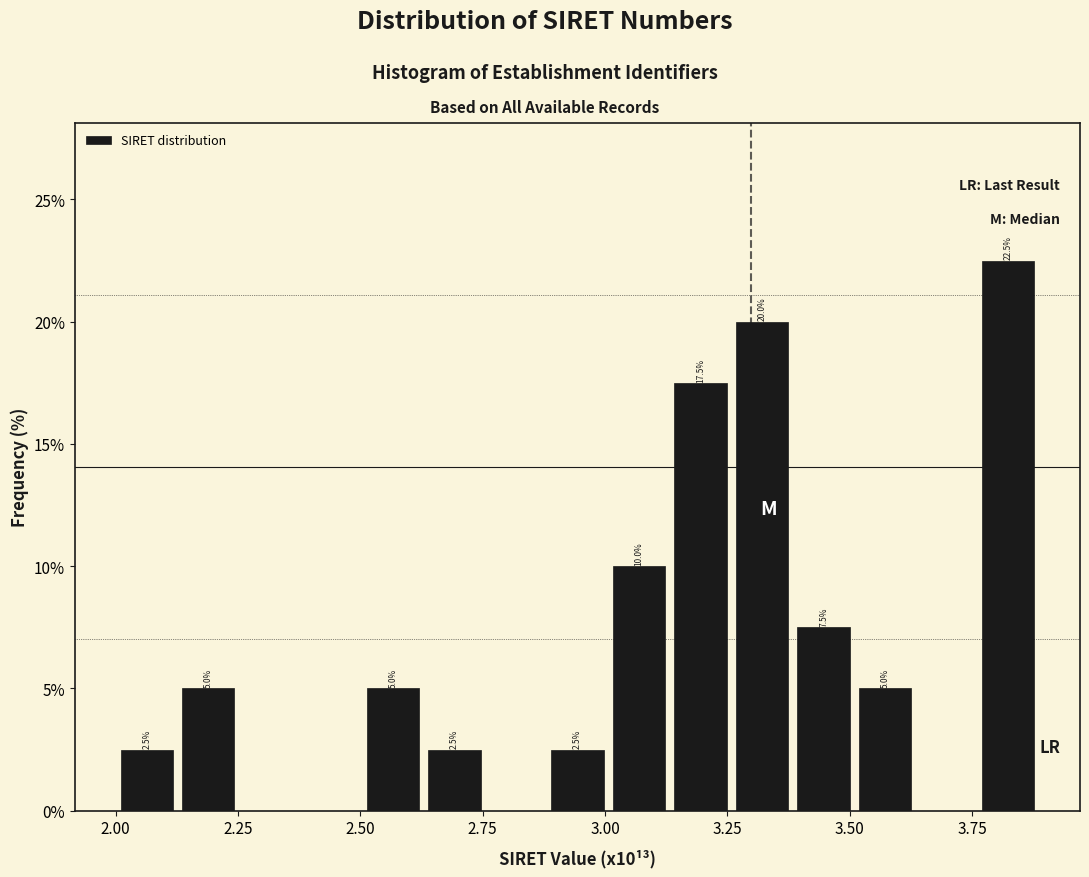

Read against the x-axis, roughly where is the centre of the tallest bar?

3.80